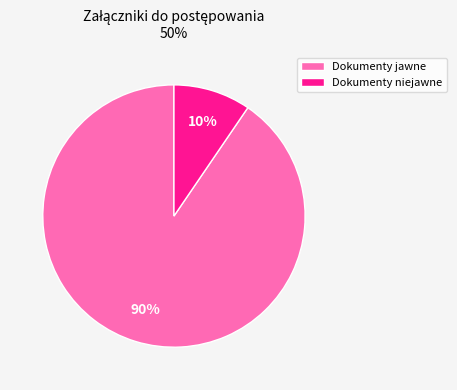

Count the number of slices in the pie.

2